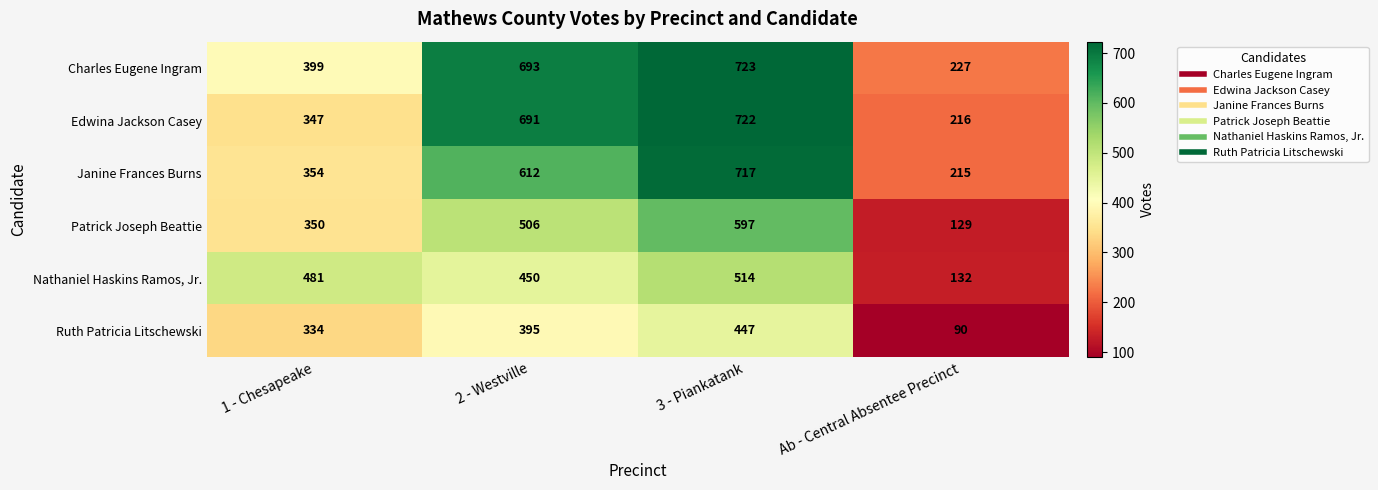

At 2 - Westville, list the series in order from largest to smallest.

Charles Eugene Ingram, Edwina Jackson Casey, Janine Frances Burns, Patrick Joseph Beattie, Nathaniel Haskins Ramos, Jr., Ruth Patricia Litschewski